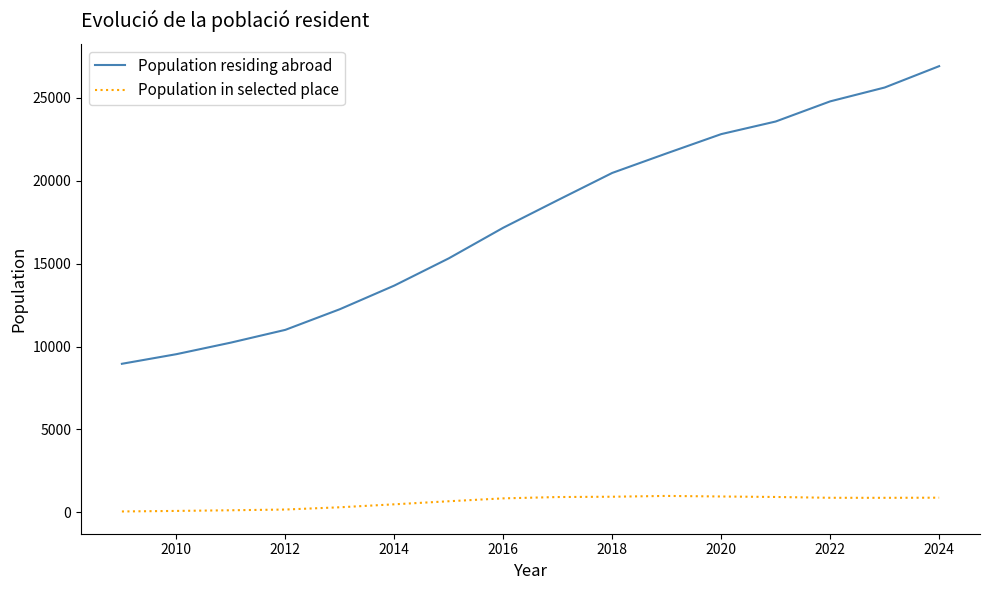

What is the difference between the maximum and minimum values in the Population in selected place series?

937